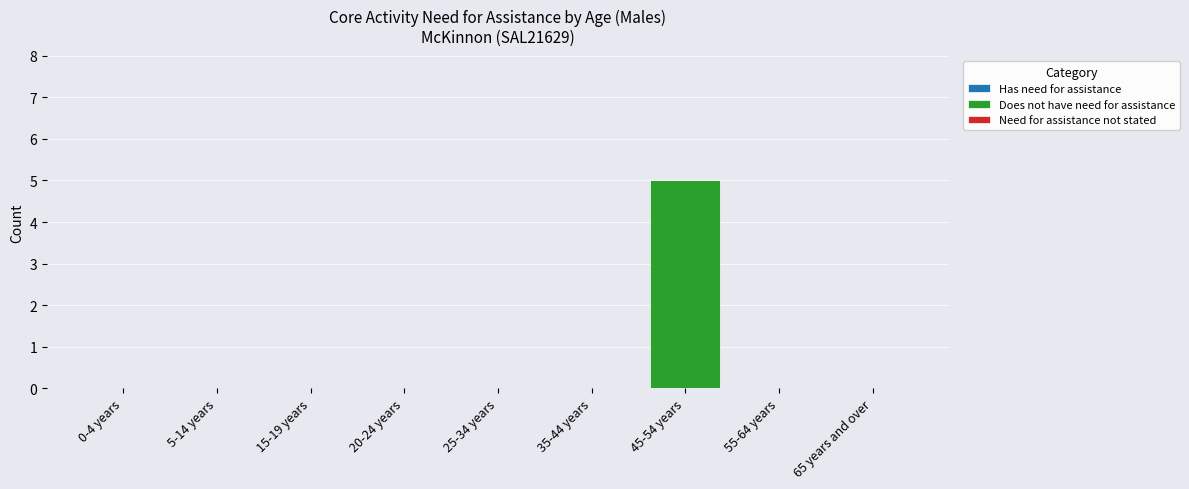

The value at 15-19 years is 0. True or false?

True